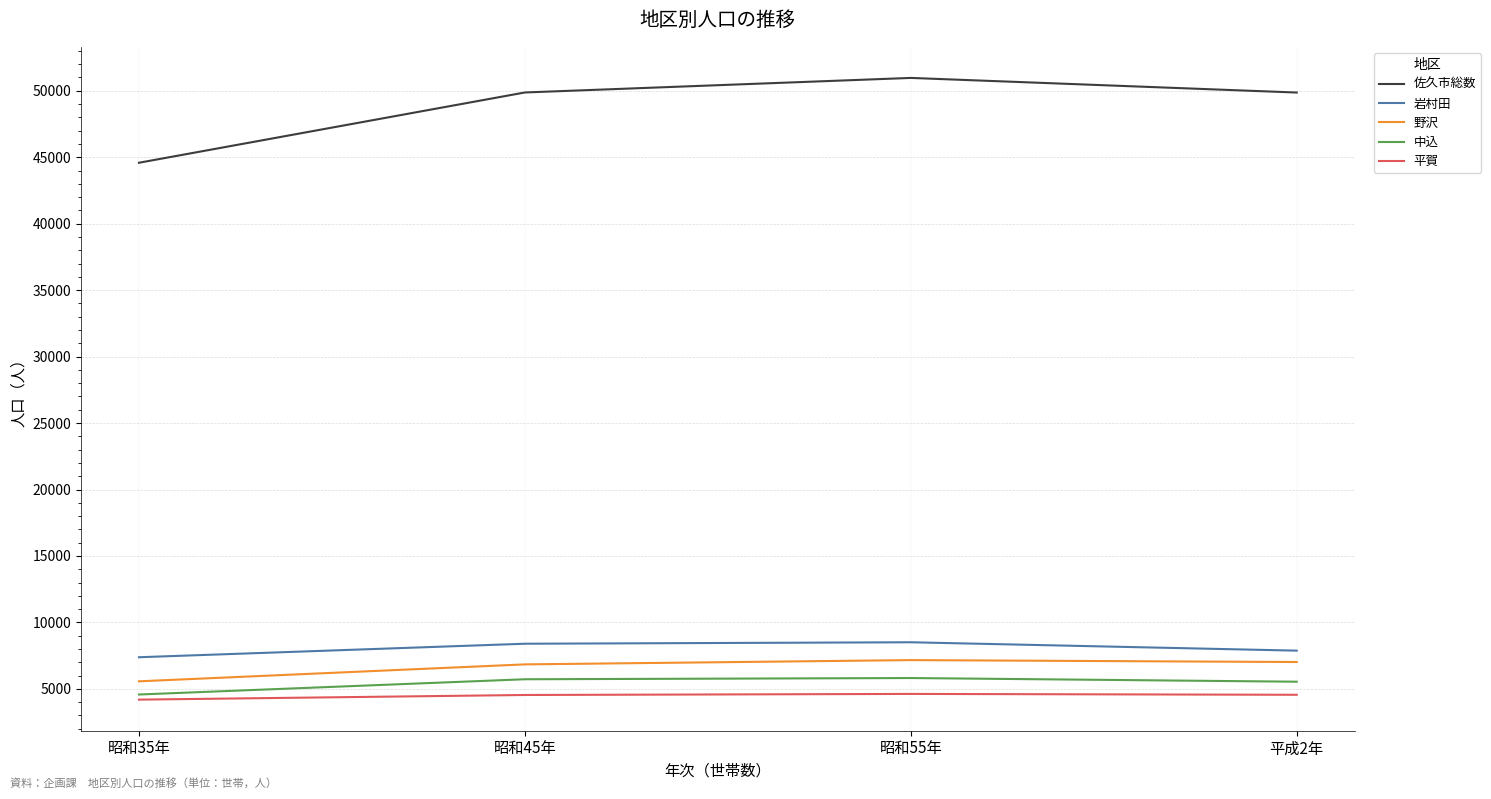

What is the difference between the maximum and minimum values in the 佐久市総数 series?

6383